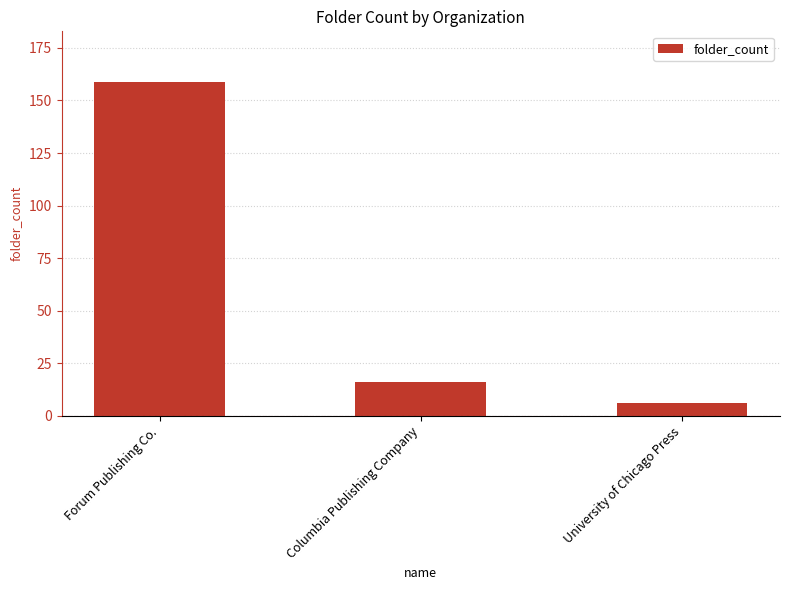

Count the number of categories in the chart.

3